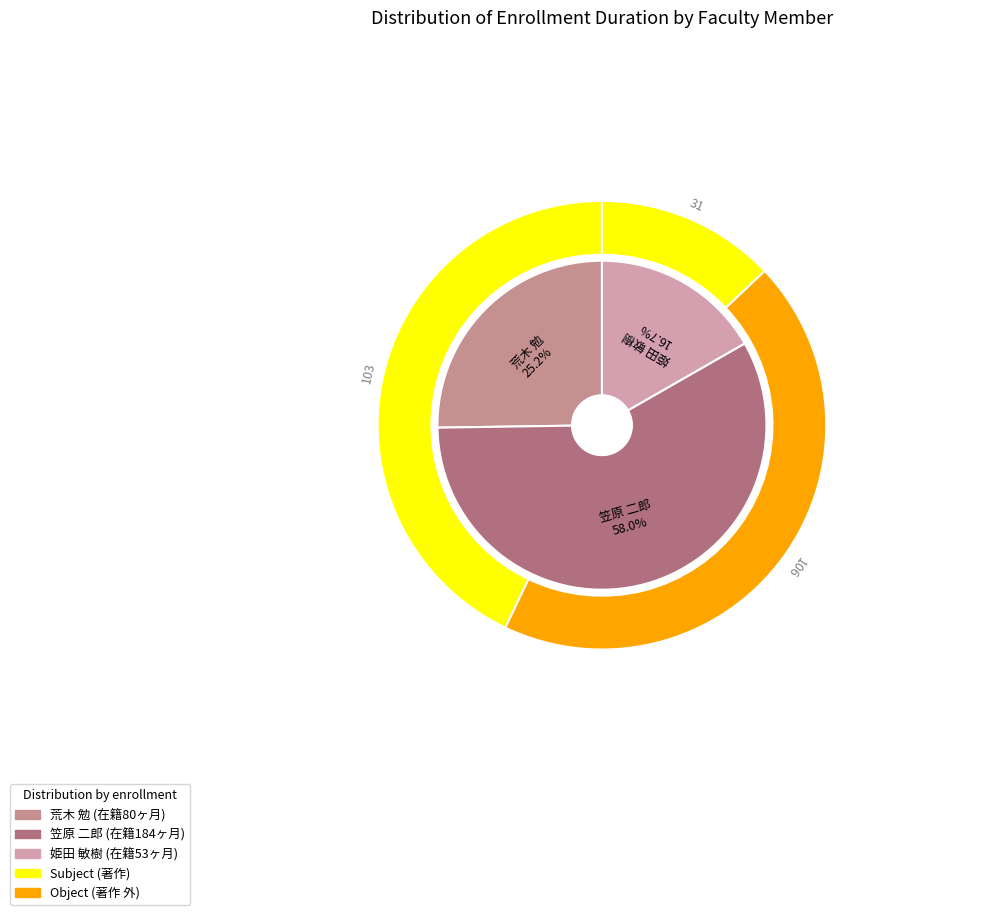

Is it true that 姫田 敏樹 is 27% of the pie?

False